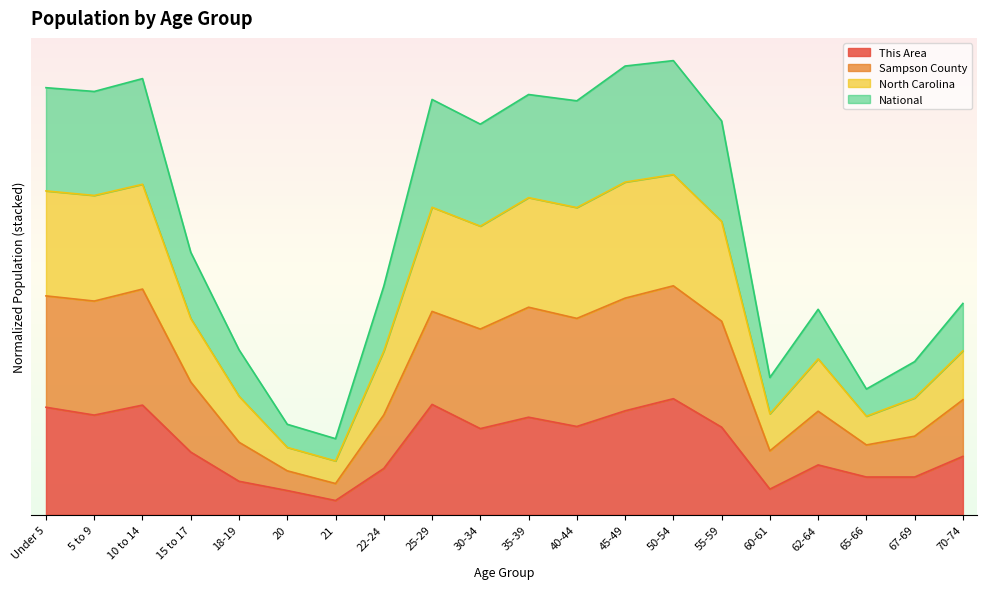

Is the value of National at 55-59 greater than the value of Sampson County at 5 to 9?

No